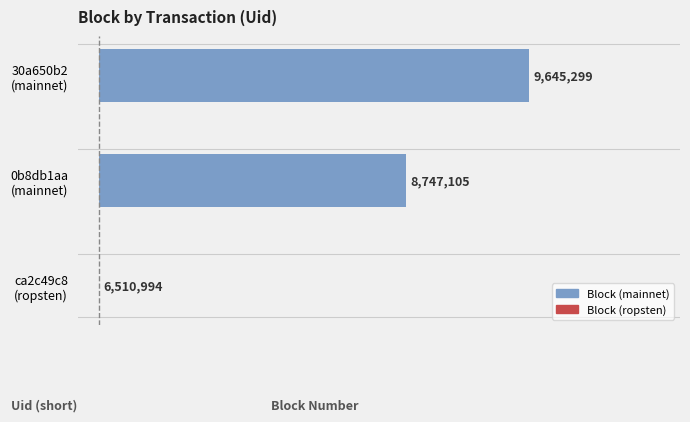

List the labels in order of value, smallest first.

ca2c49c8 (ropsten), 0b8db1aa (mainnet), 30a650b2 (mainnet)